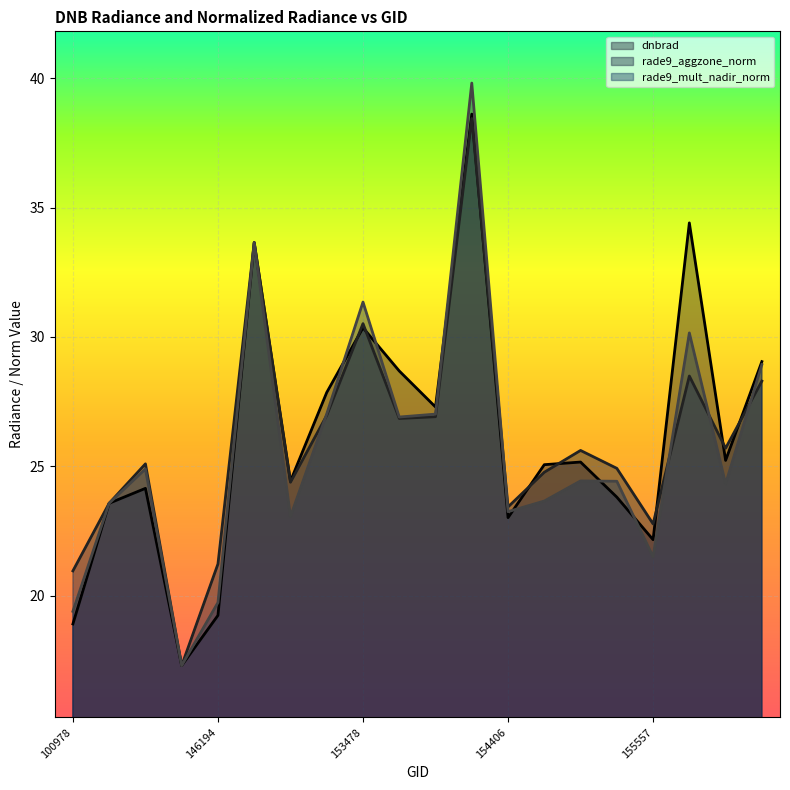

What is the maximum value for rade9_aggzone_norm?

38.4